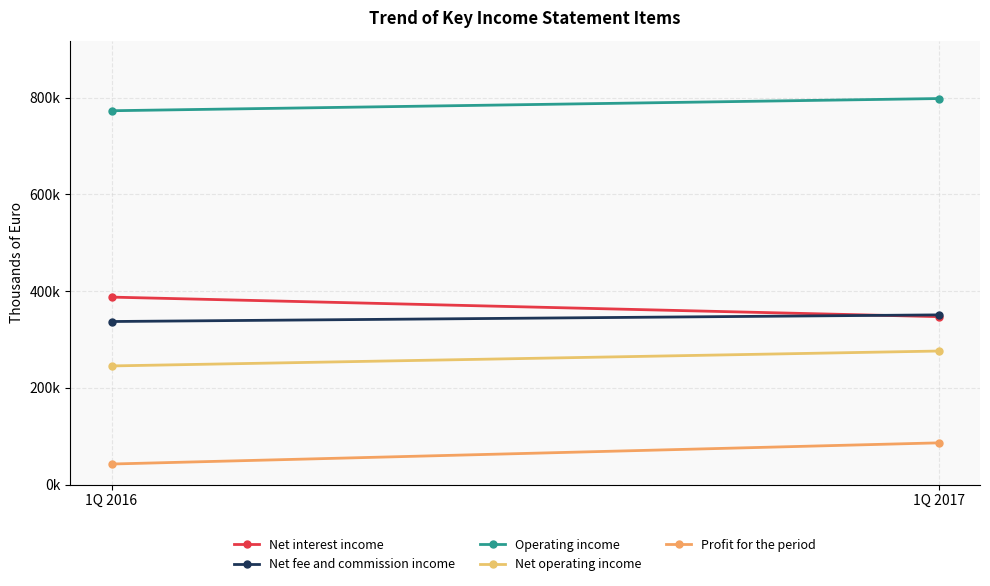

What are all the series names shown in the legend?

Net interest income, Net fee and commission income, Operating income, Net operating income, Profit for the period